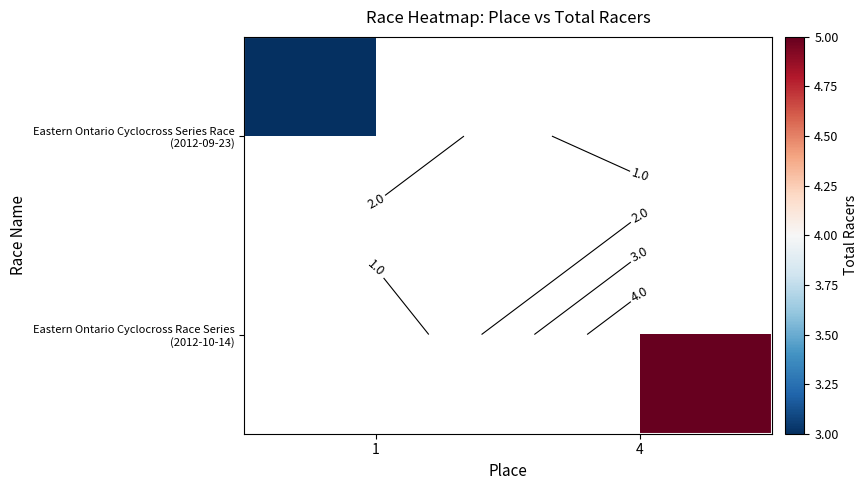

The Eastern Ontario Cyclocross Series Race (2012-09-23) series shows 3.0 at 1. True or false?

True